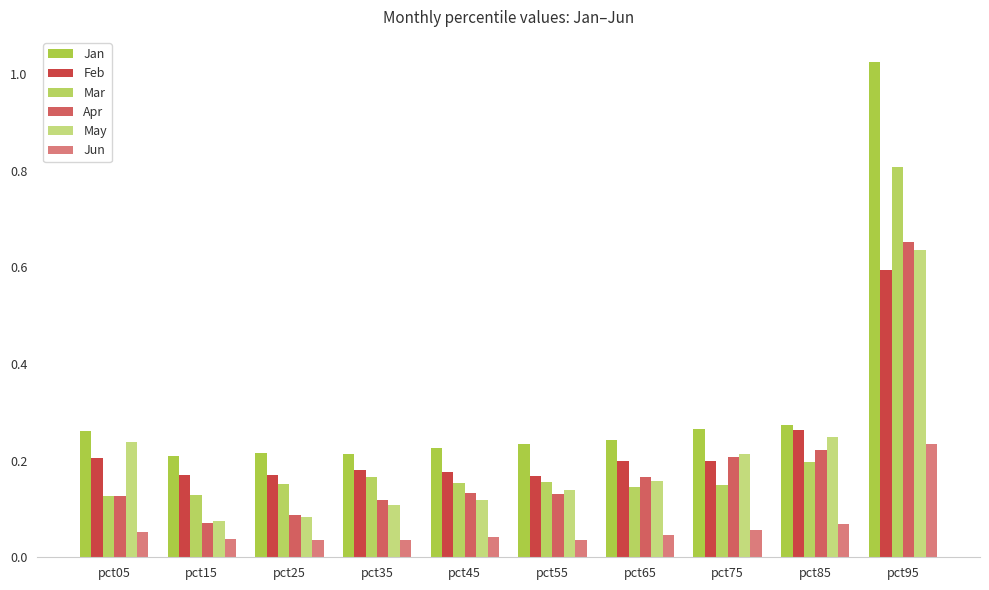

How many bars are there in total?

60